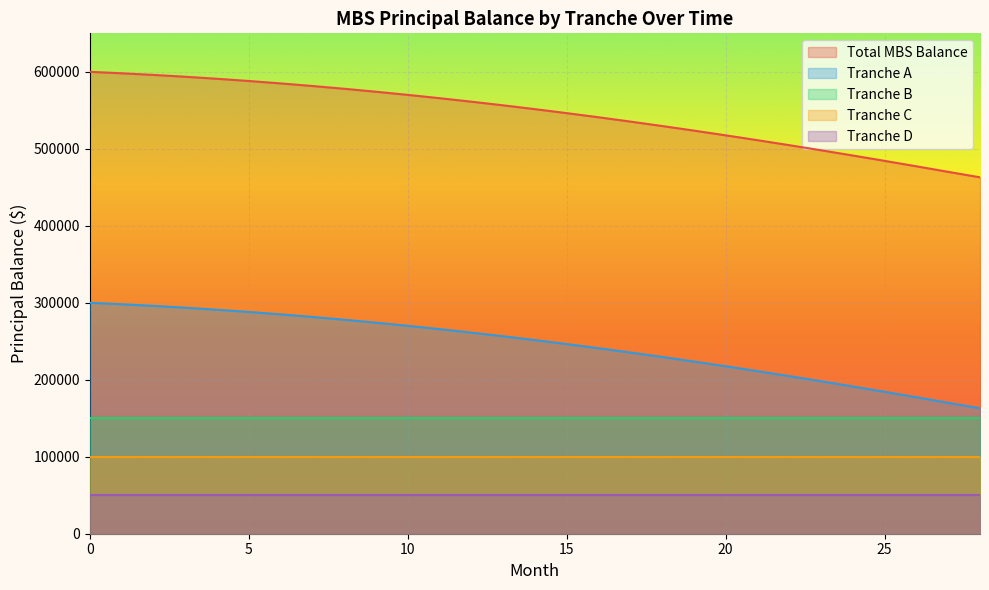

How many values in the principal_balance series are below 551517?

14